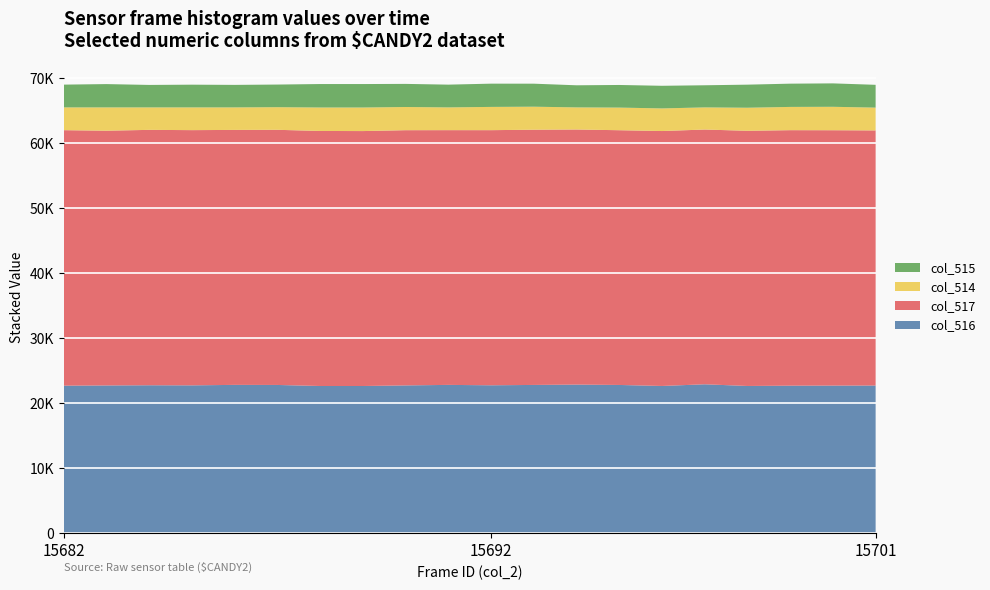

Reading left to right, list all the values displayed in this chart.

col_516: 15682=22703	15683=22736	15684=22766	15685=22751	15686=22824	15687=22812	15688=22652	15689=22650	15690=22742	15691=22822	15692=22762	15693=22815	15694=22867	15695=22812	15696=22656	15697=22915	15698=22656	15699=22702	15700=22714	15701=22722
col_517: 15682=39327	15683=39211	15684=39311	15685=39285	15686=39245	15687=39274	15688=39256	15689=39241	15690=39285	15691=39211	15692=39269	15693=39285	15694=39265	15695=39211	15696=39241	15697=39213	15698=39277	15699=39328	15700=39307	15701=39270
col_514: 15682=3505	15683=3588	15684=3458	15685=3499	15686=3466	15687=3482	15688=3611	15689=3627	15690=3569	15691=3502	15692=3579	15693=3543	15694=3403	15695=3482	15696=3482	15697=3407	15698=3551	15699=3579	15700=3606	15701=3509
col_515: 15682=3505	15683=3587	15684=3458	15685=3498	15686=3465	15687=3482	15688=3611	15689=3611	15690=3557	15691=3502	15692=3579	15693=3542	15694=3402	15695=3482	15696=3482	15697=3406	15698=3551	15699=3579	15700=3605	15701=3509